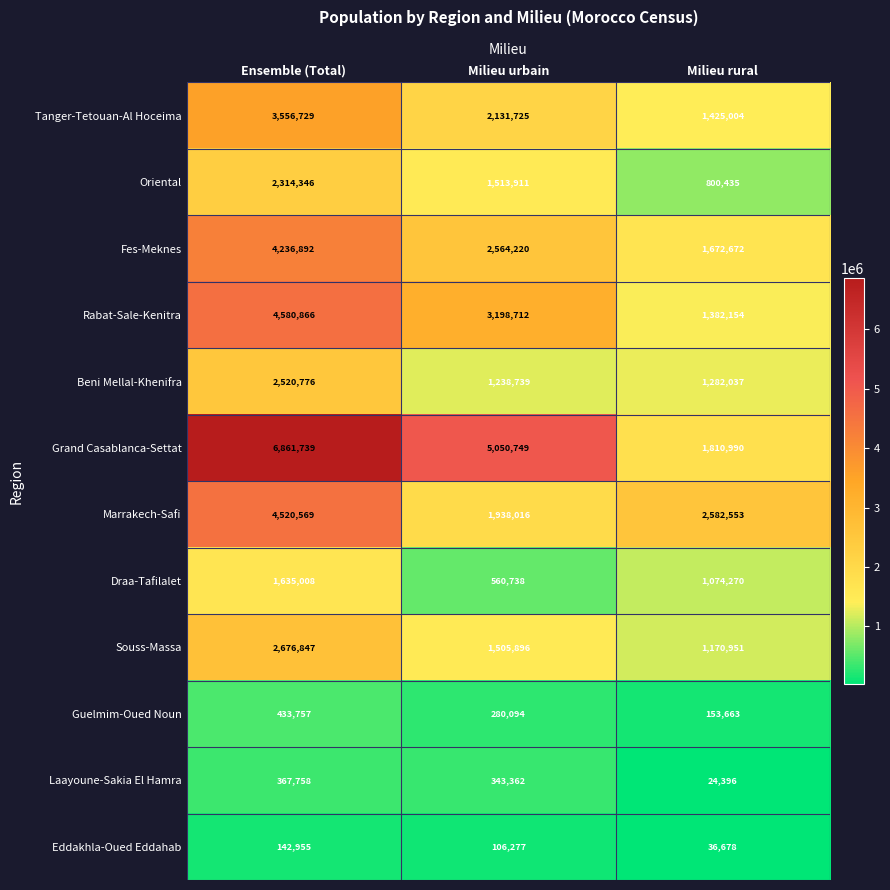

Which series changed the most between Ensemble (Total) and Milieu urbain?

Marrakech-Safi